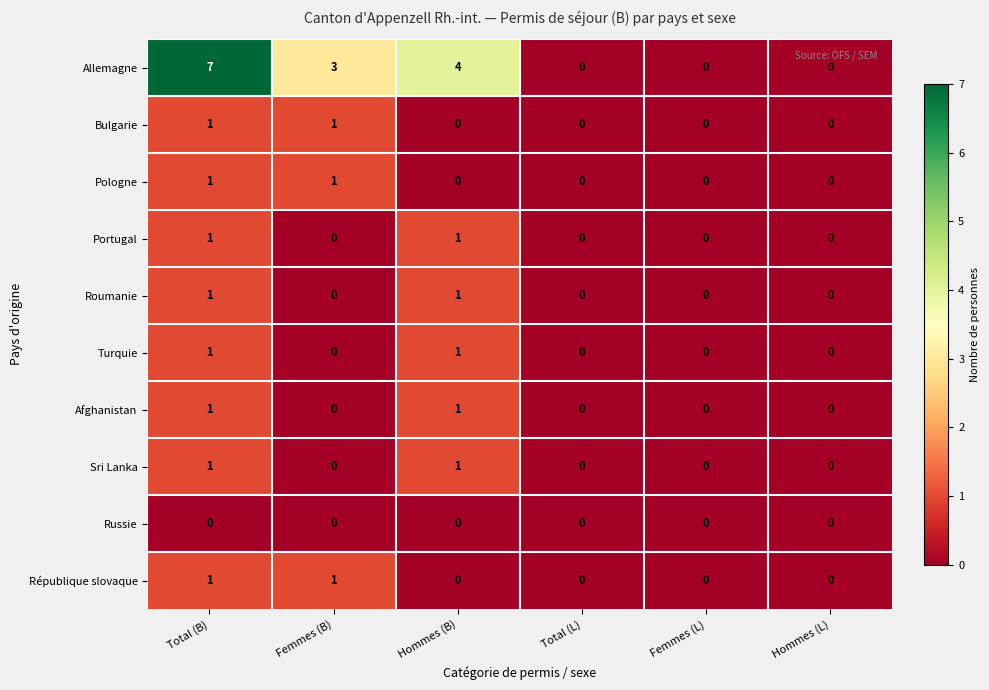

The value of République slovaque at Femmes (L) is 0. True or false?

True